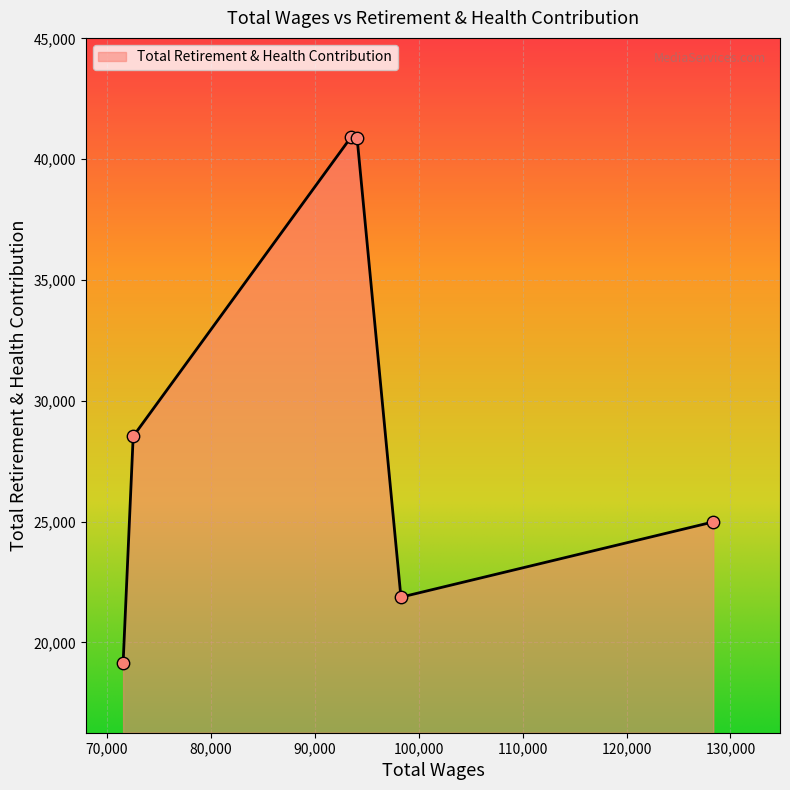

What is the difference between the second highest and minimum values?

21734